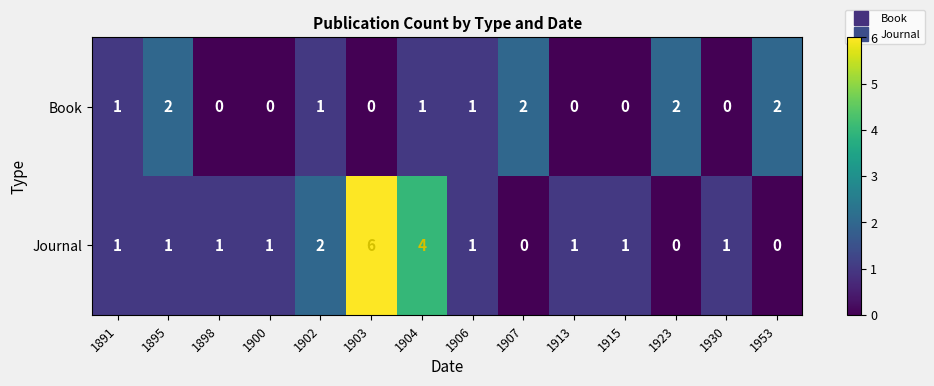

Count the number of categories in the chart.

14